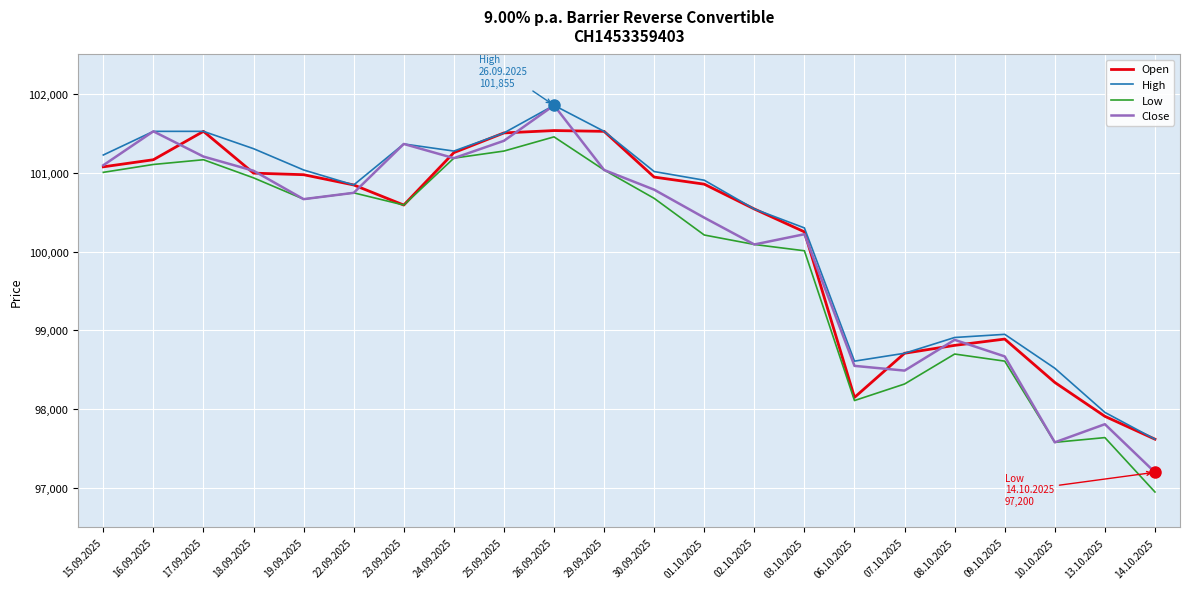

List the series in order of their overall mean, lowest first.

Low, Close, Open, High